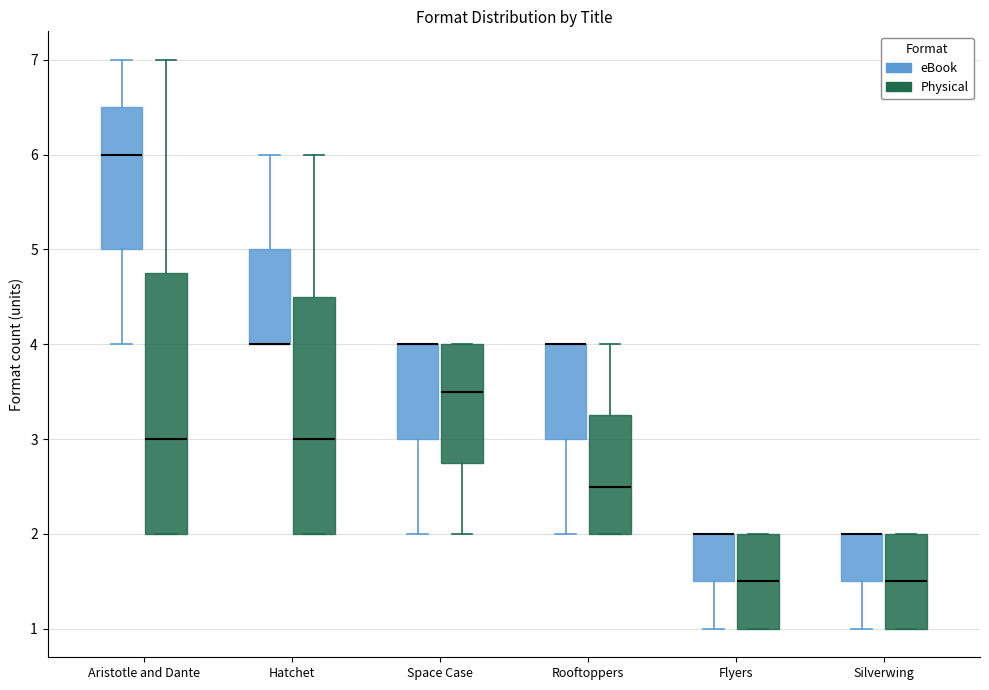

Where is the lower edge of the box for Hatchet (eBook) on the y-axis? The values are not printed on the chart, so give them approximately, as read against the axis.

4.0